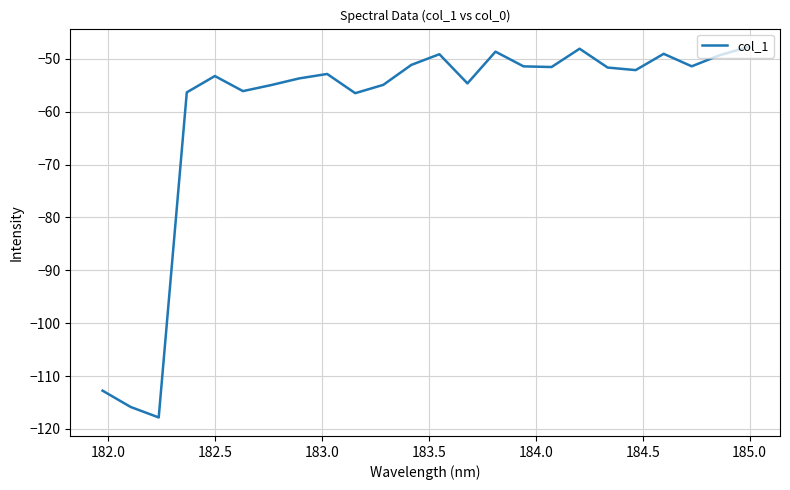

Is this an area chart (filled region under the line)?

No